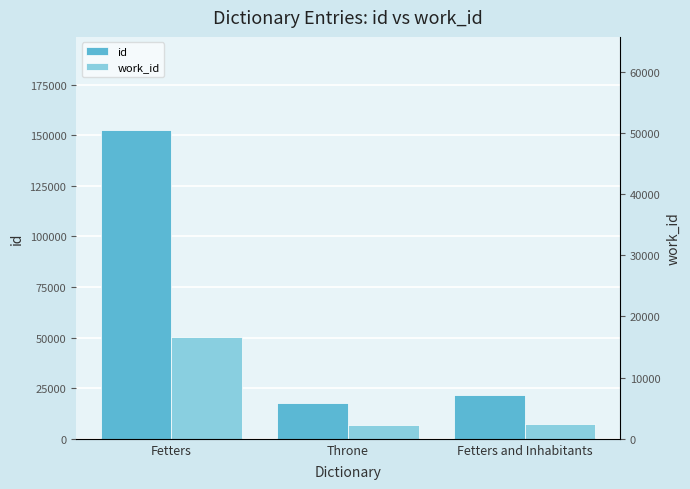

What is the label of the 3rd bar from the right?

Fetters